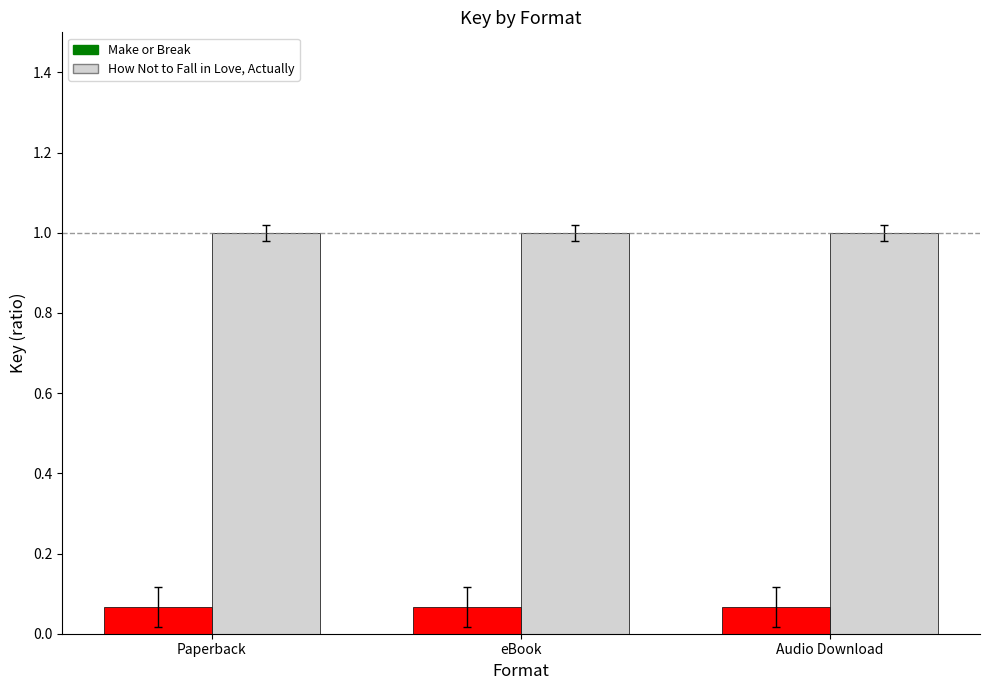

True or false: Make or Break has a value of 0.0 at eBook.

False